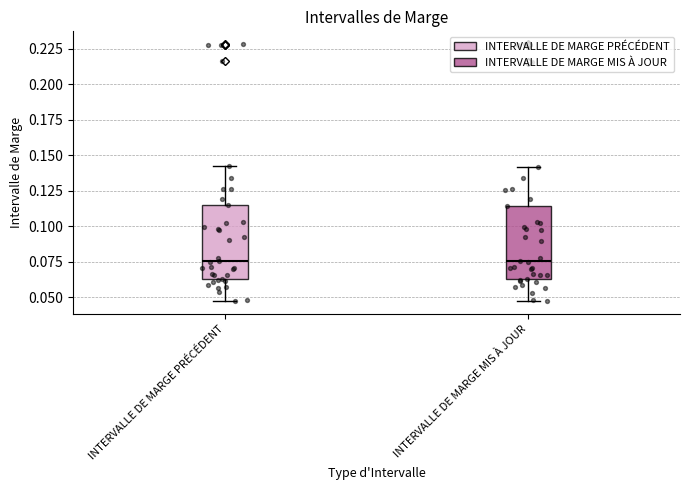

Reading left to right, transcribe this box plot: for each box, give where its median line is, the range the box spans, and where its two whiskers end, as read against the y-axis. The values are not printed on the chart, so give them approximately, as read against the axis.

INTERVALLE DE MARGE PRÉCÉDENT: median 0.075, box 0.065 to 0.115, whiskers 0.050 to 0.140
INTERVALLE DE MARGE MIS À JOUR: median 0.075, box 0.065 to 0.115, whiskers 0.050 to 0.140